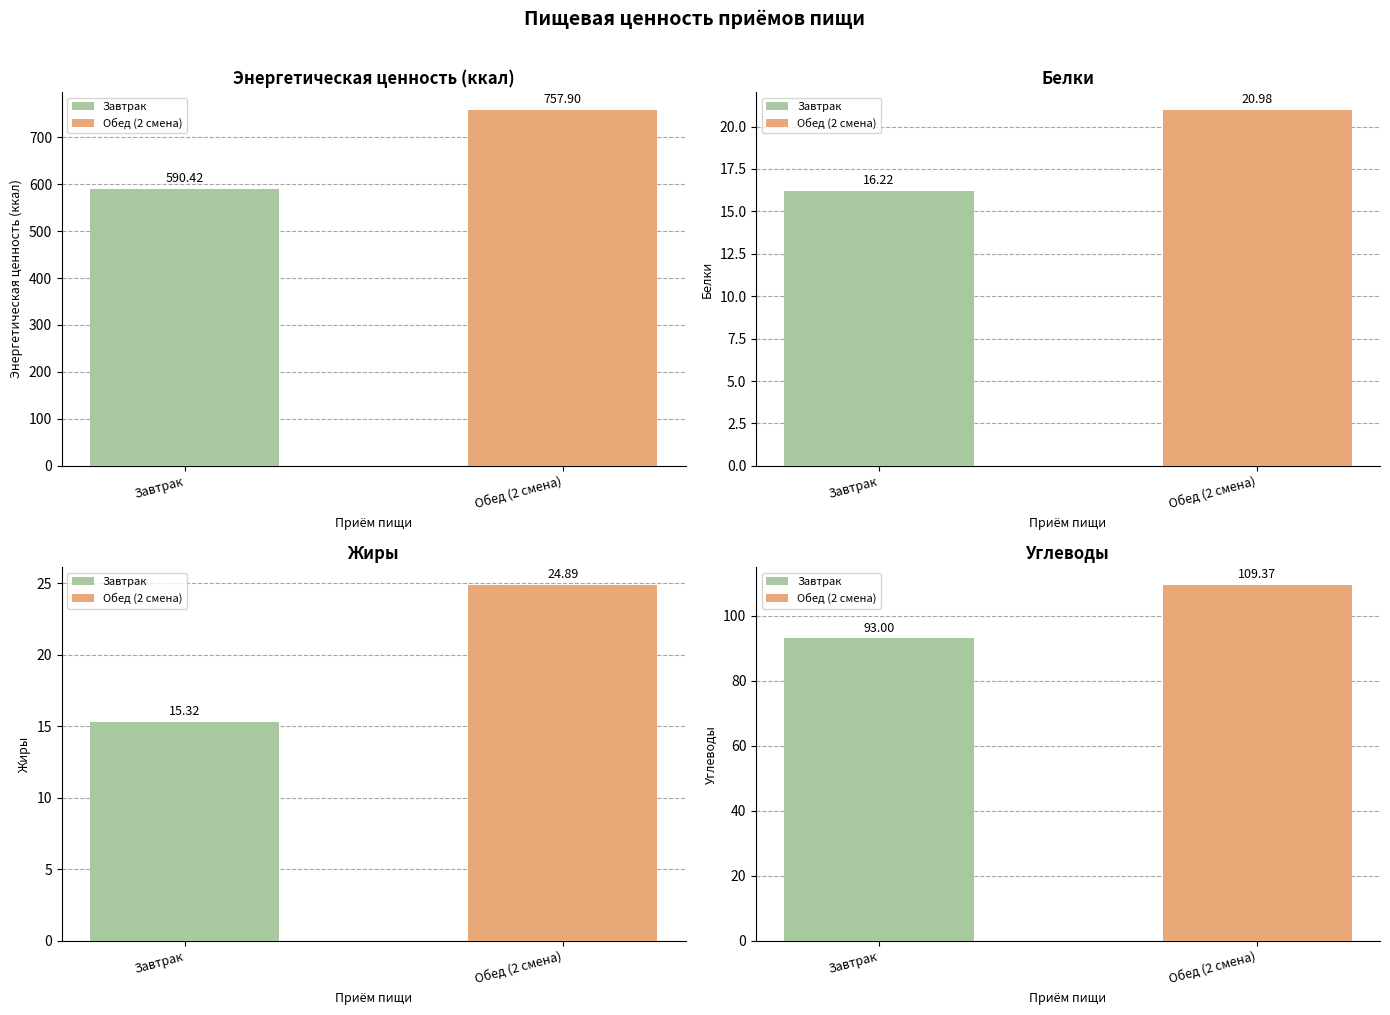

List the series in order of their peak value, lowest first.

Белки, Жиры, Углеводы, Энергетическая ценность (ккал)